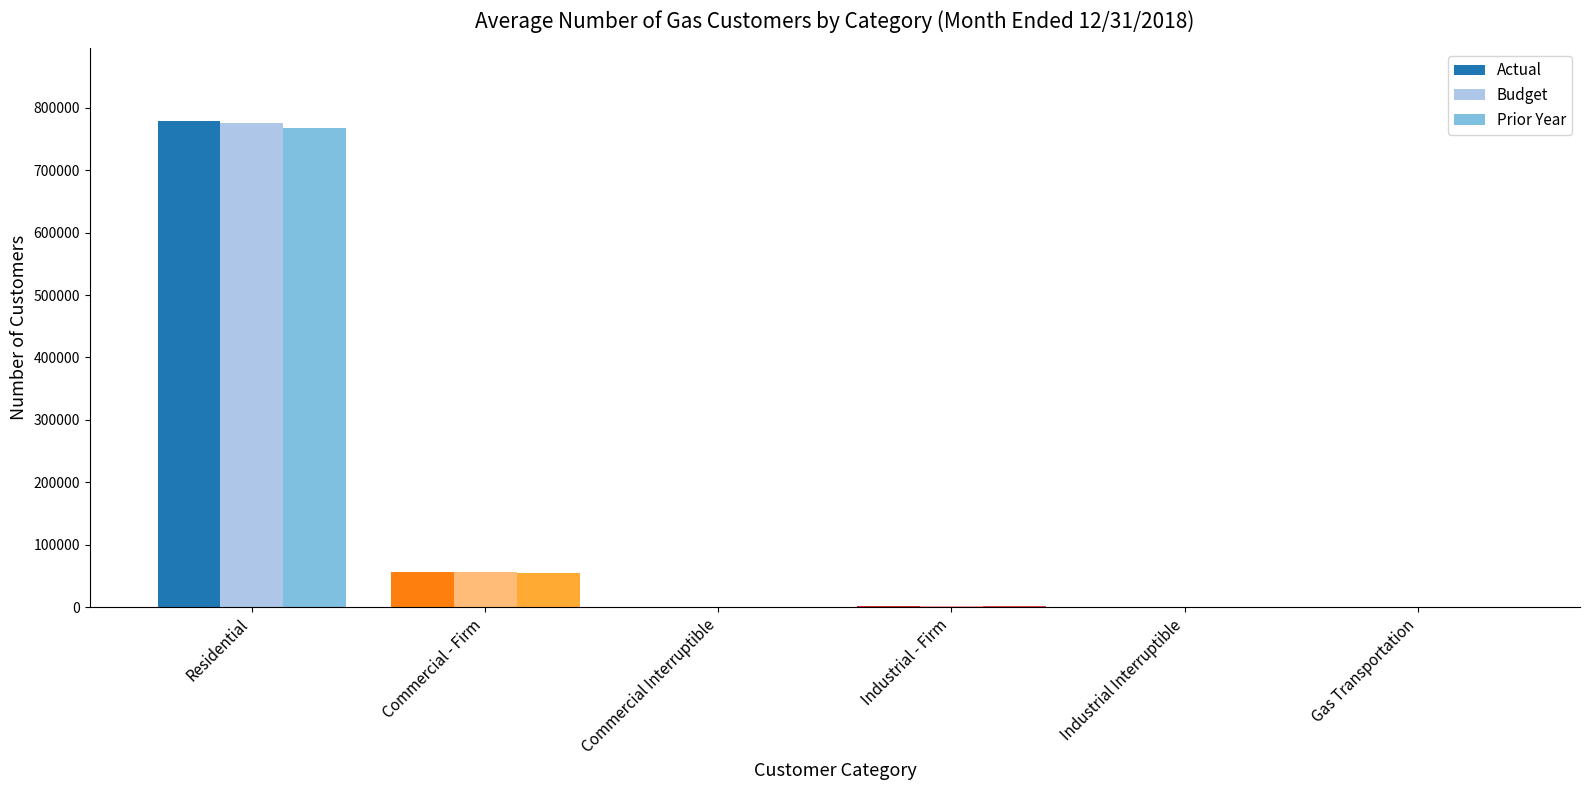

What is the sum of all Actual values?

837112